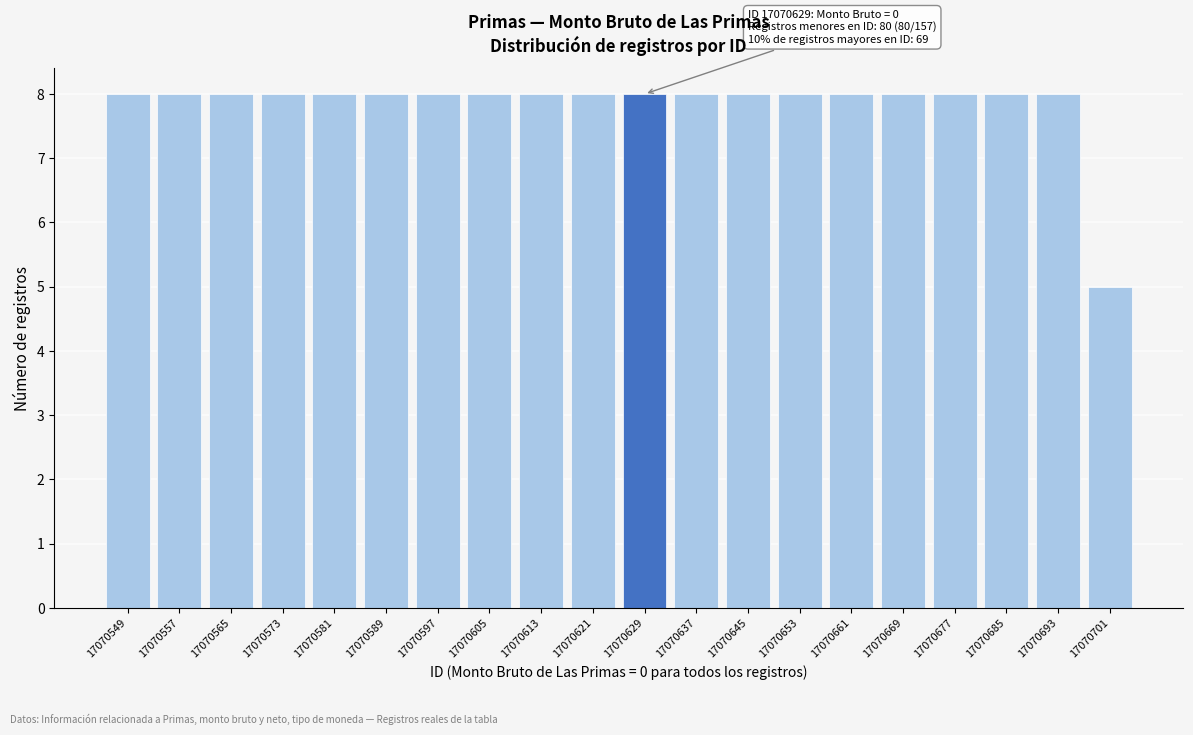

Reading right to left, list all the values displayed in this chart.

5	8	8	8	8	8	8	8	8	8	8	8	8	8	8	8	8	8	8	8